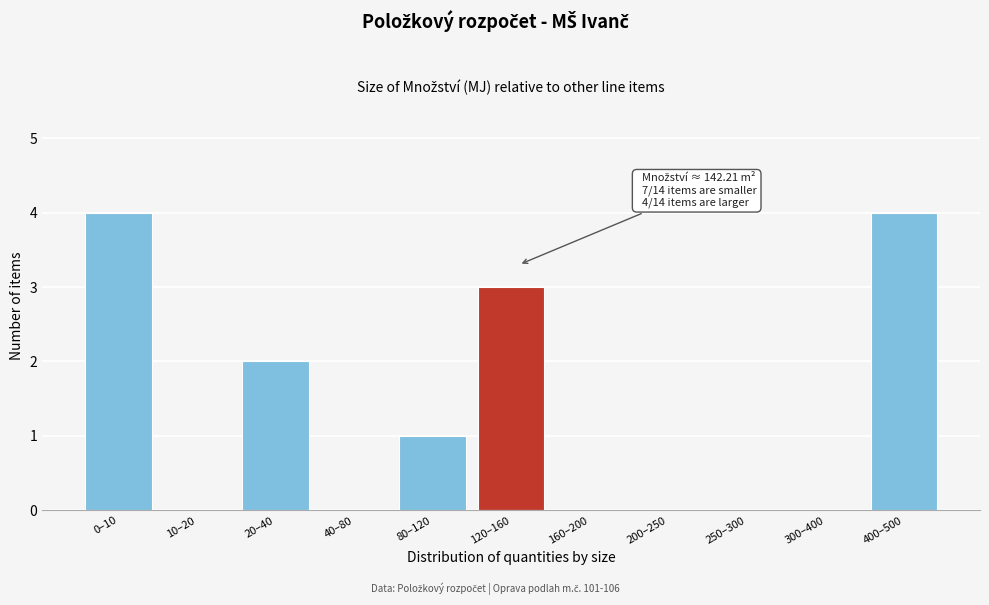

Reading right to left, transcribe all the data shown in this chart.

400–500=4	300–400=0	250–300=0	200–250=0	160–200=0	120–160=3	80–120=1	40–80=0	20–40=2	10–20=0	0–10=4